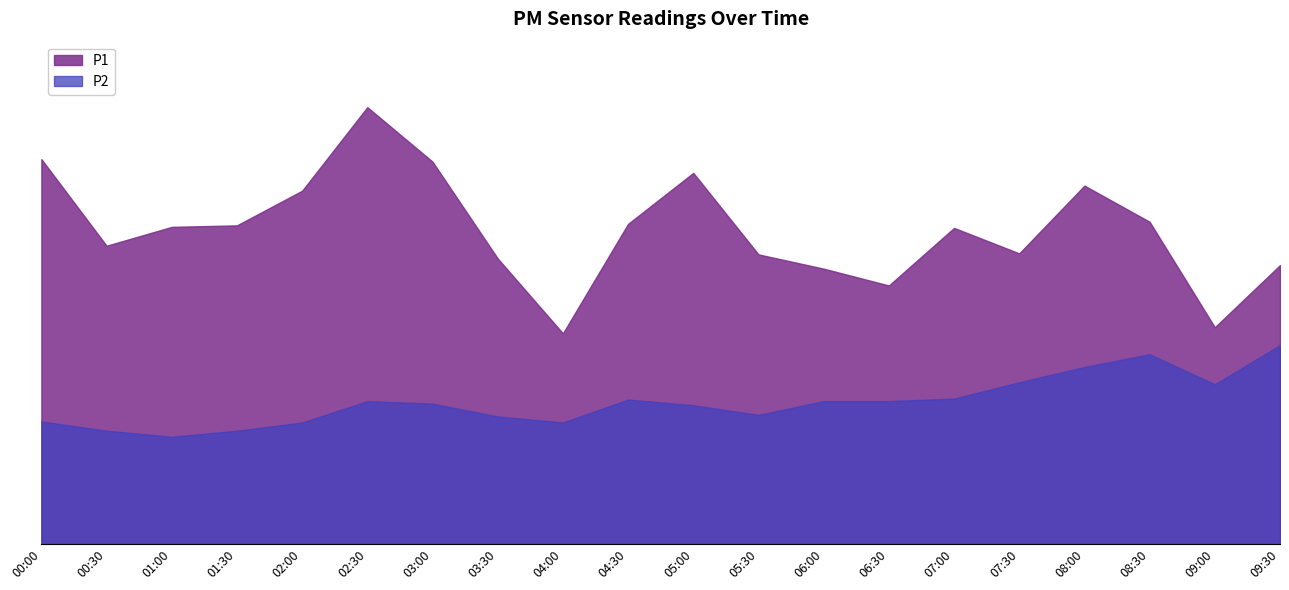

Where is the first local minimum for P1?

00:30